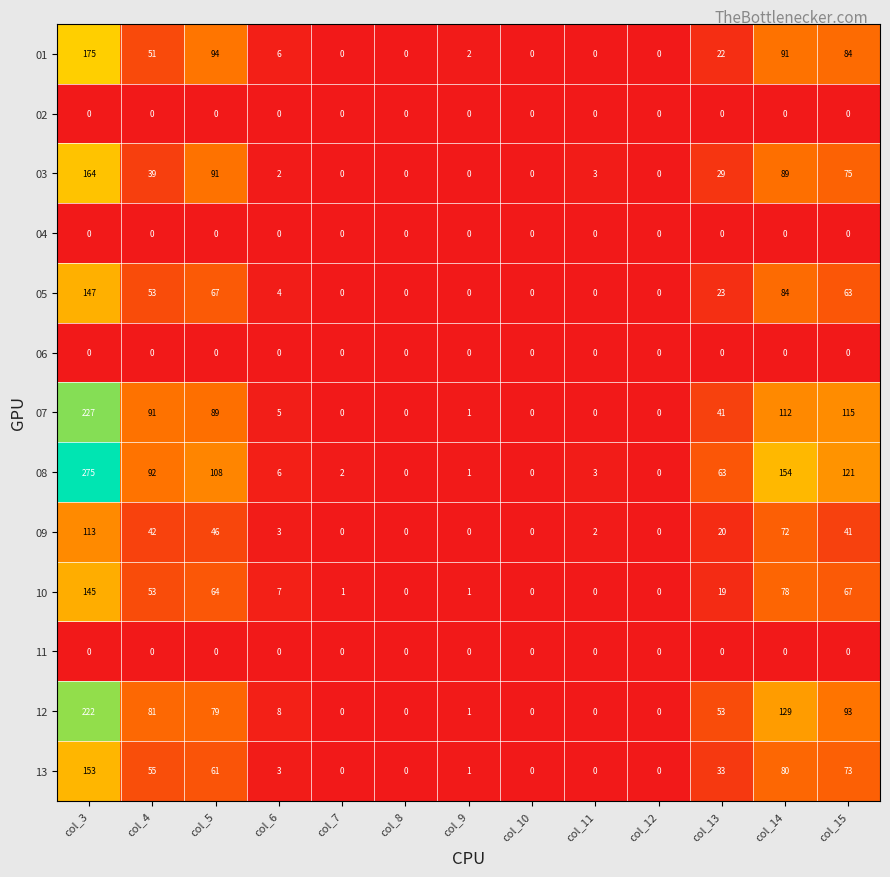

What is the highest value of the 10 series?

145